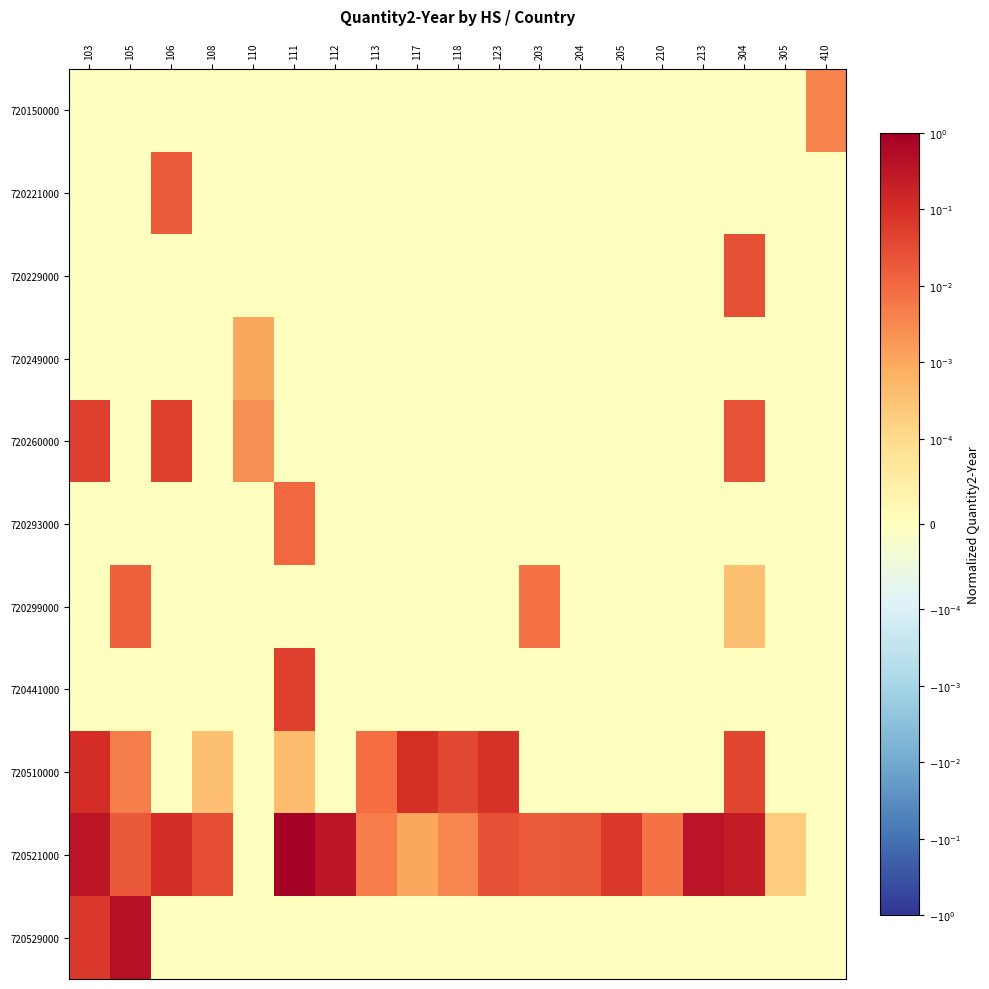

At how many categories does at least one series exceed 0?

19